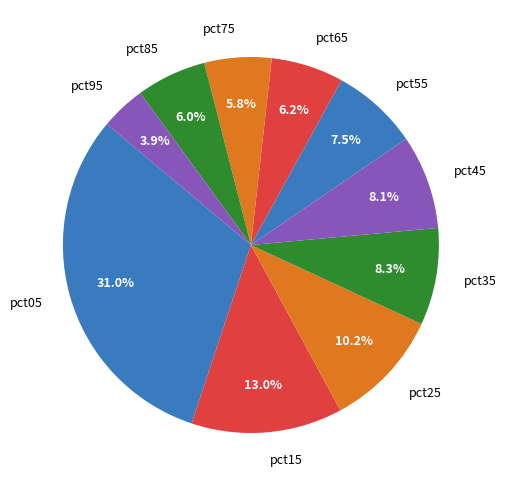

To the nearest percent, what is the average slice percentage?

10%